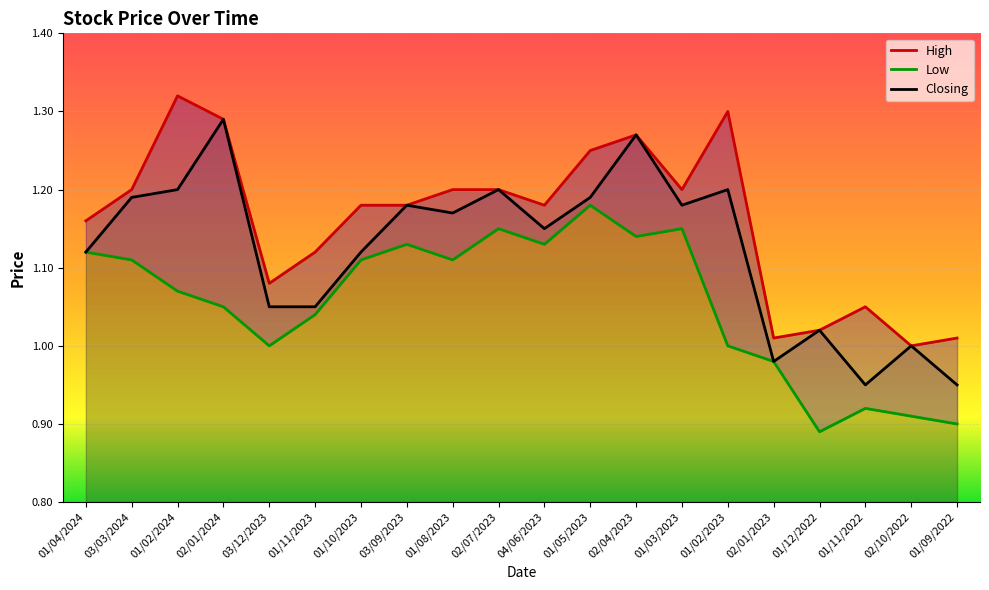

True or false: Closing and High intersect in this chart.

False